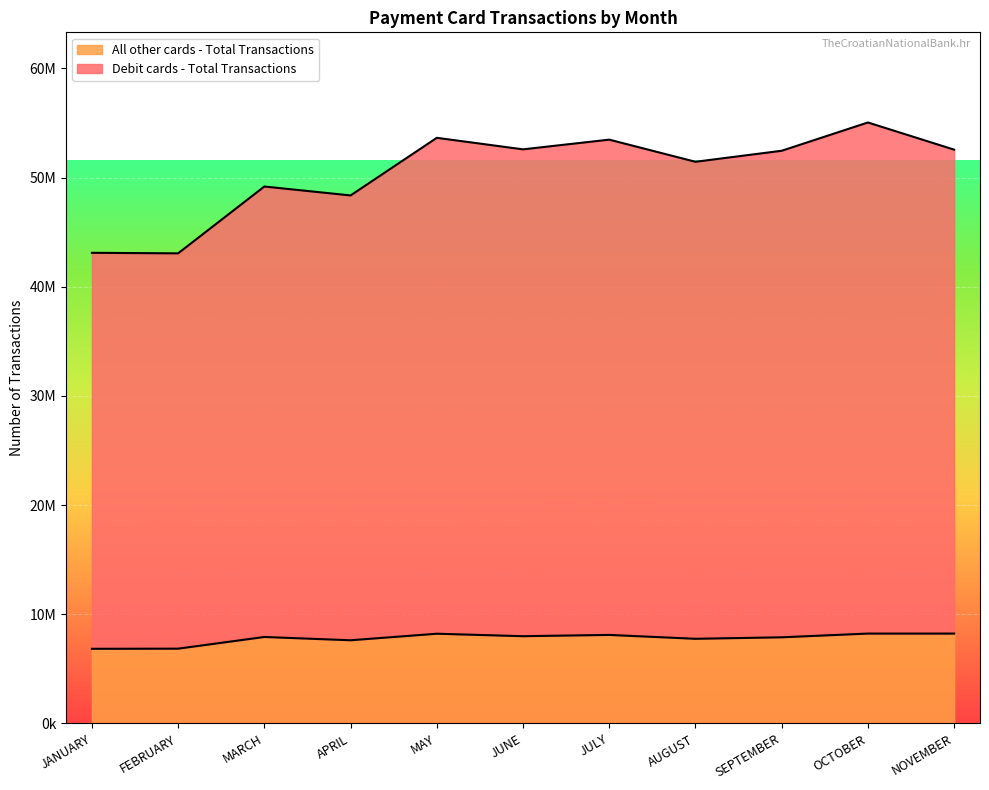

Reading right to left, transcribe all the data shown in this chart.

Debit cards - Total Transactions: NOVEMBER=52557835	OCTOBER=55046951	SEPTEMBER=52455925	AUGUST=51446882	JULY=53474370	JUNE=52586169	MAY=53641375	APRIL=48364038	MARCH=49180658	FEBRUARY=43059934	JANUARY=43109643
All other cards - Total Transactions: NOVEMBER=8233241	OCTOBER=8233241	SEPTEMBER=7891745	AUGUST=7755113	JULY=8110107	JUNE=7992240	MAY=8219452	APRIL=7620574	MARCH=7921358	FEBRUARY=6851010	JANUARY=6838508